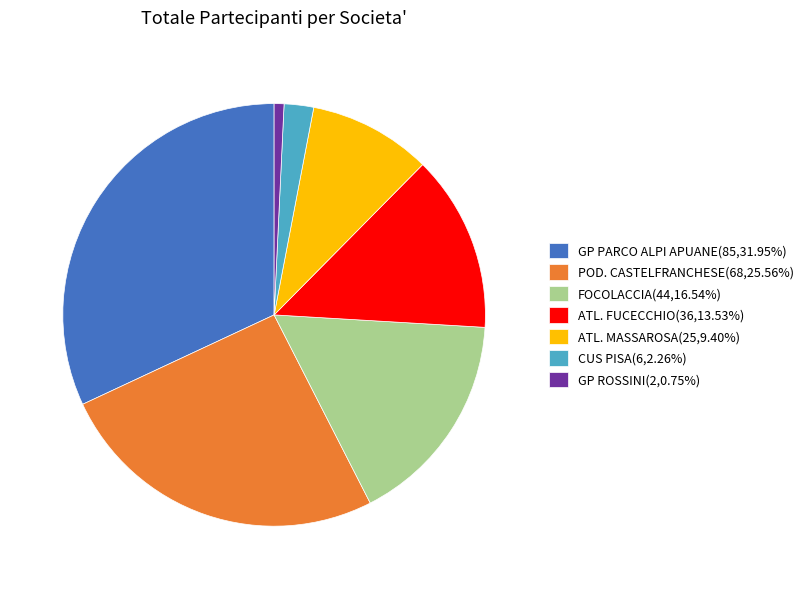

Approximately how many times larger is the value at ATL. MASSAROSA(25,9.40%) compared to FOCOLACCIA(44,16.54%)?

0.6